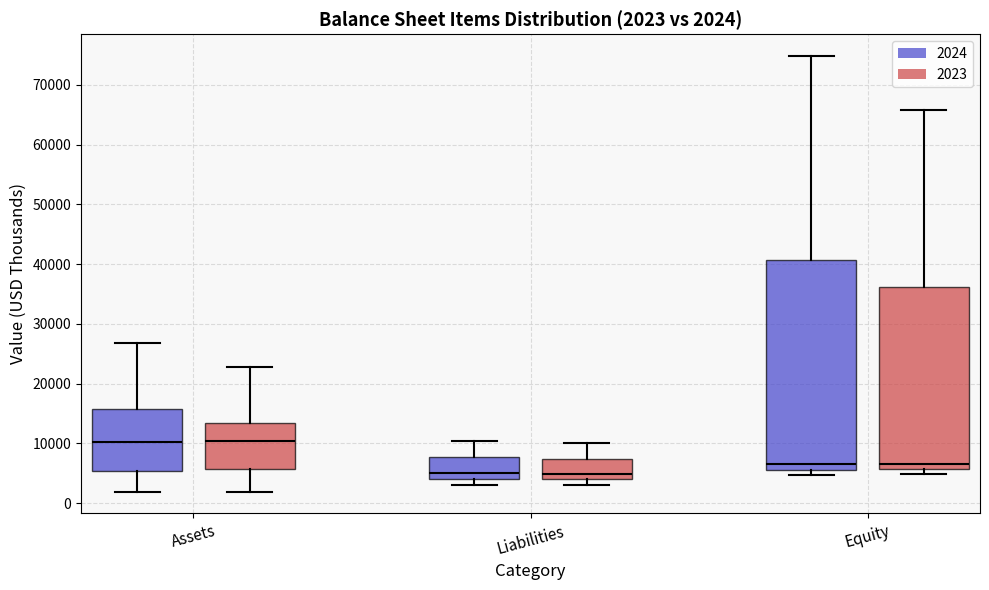

Which box is the tallest, from its lower edge to its upper edge?

Equity (2024)